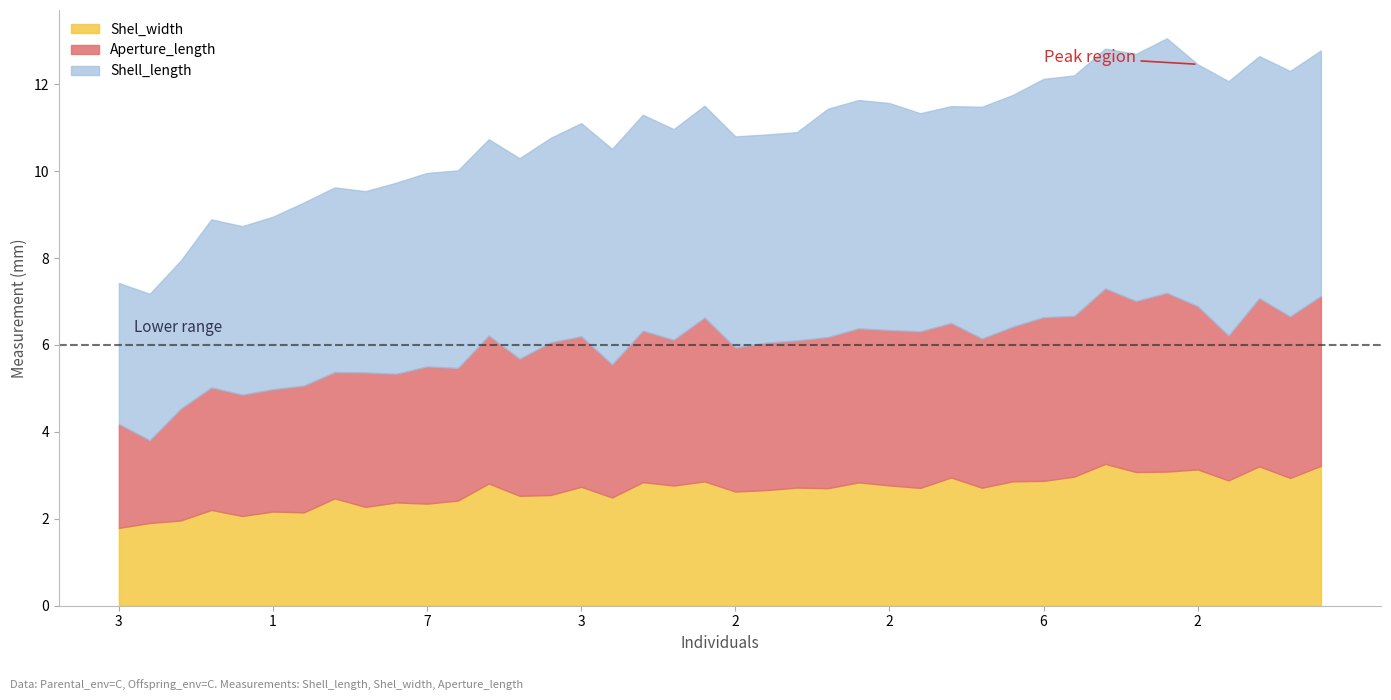

True or false: Aperture_length and Shel_width cross at least once.

False